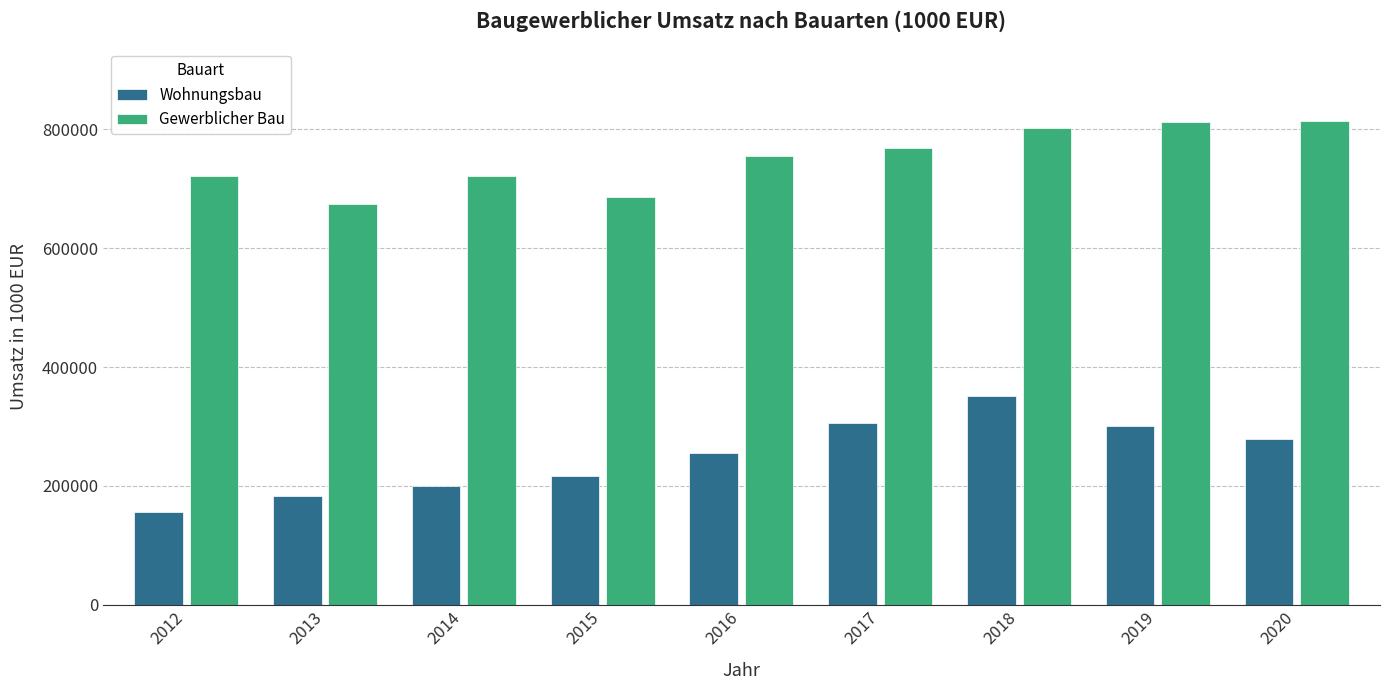

What is the spread (max minus min) of values at 2020?

535768.0